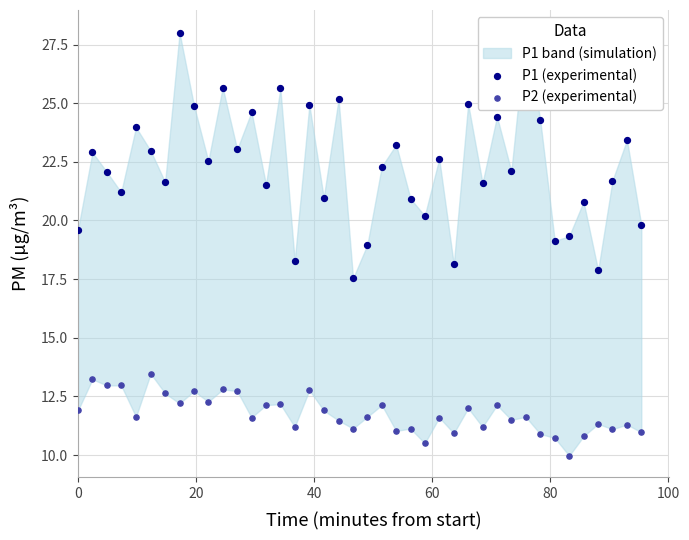

Which series has the largest total across all categories?

P1 (experimental)